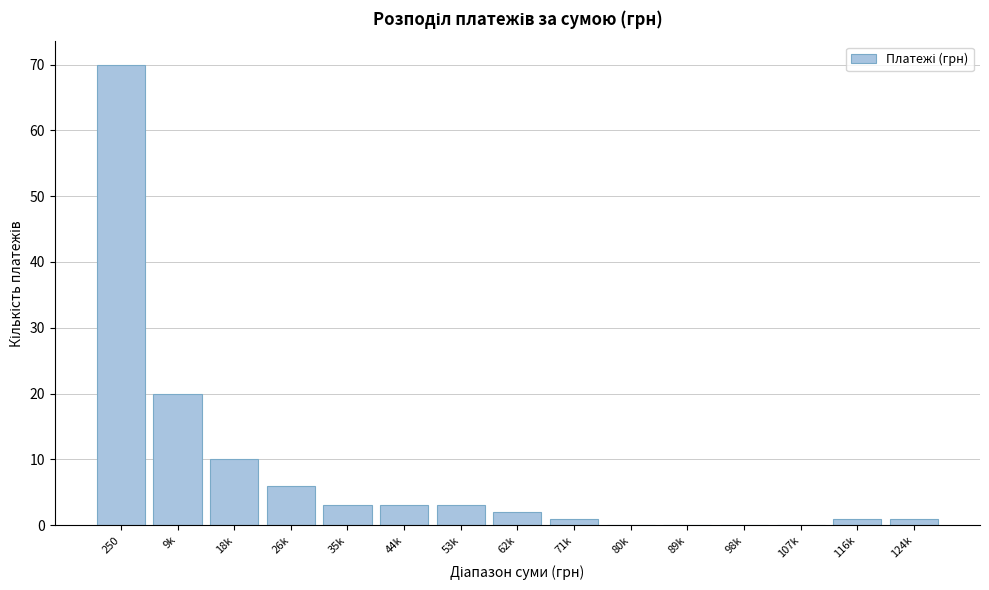

Reading right to left, list all the values displayed in this chart.

124k=1	116k=1	107k=0	98k=0	89k=0	80k=0	71k=1	62k=2	53k=3	44k=3	35k=3	26k=6	18k=10	9k=20	250=70